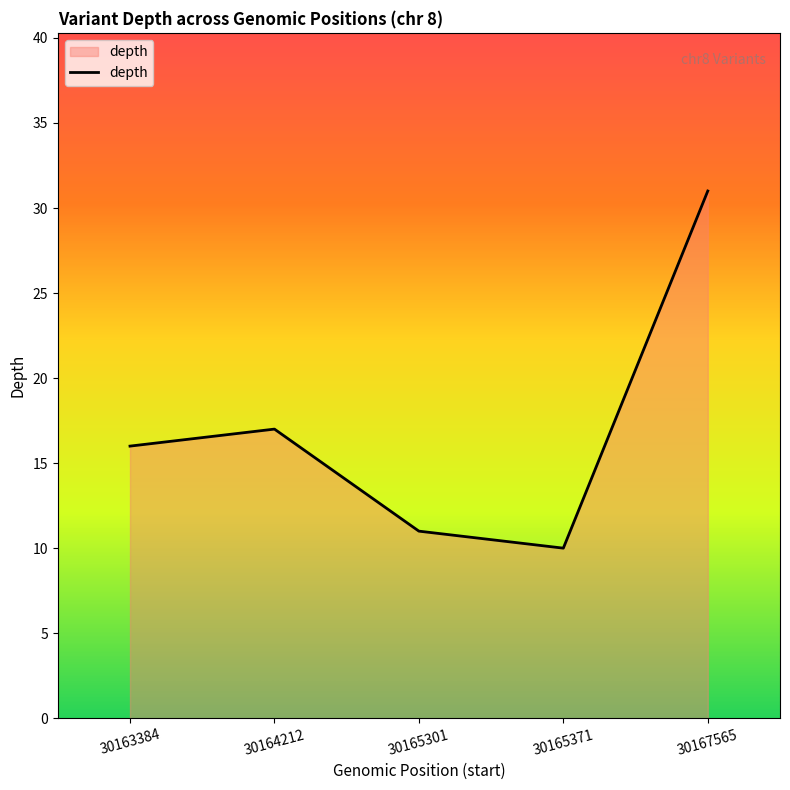

What is the difference between the maximum and minimum values?

21